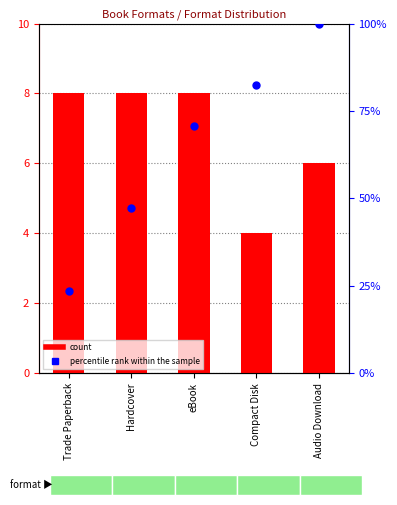

Is the value of percentile rank within the sample at Compact Disk greater than the value of count at Compact Disk?

Yes